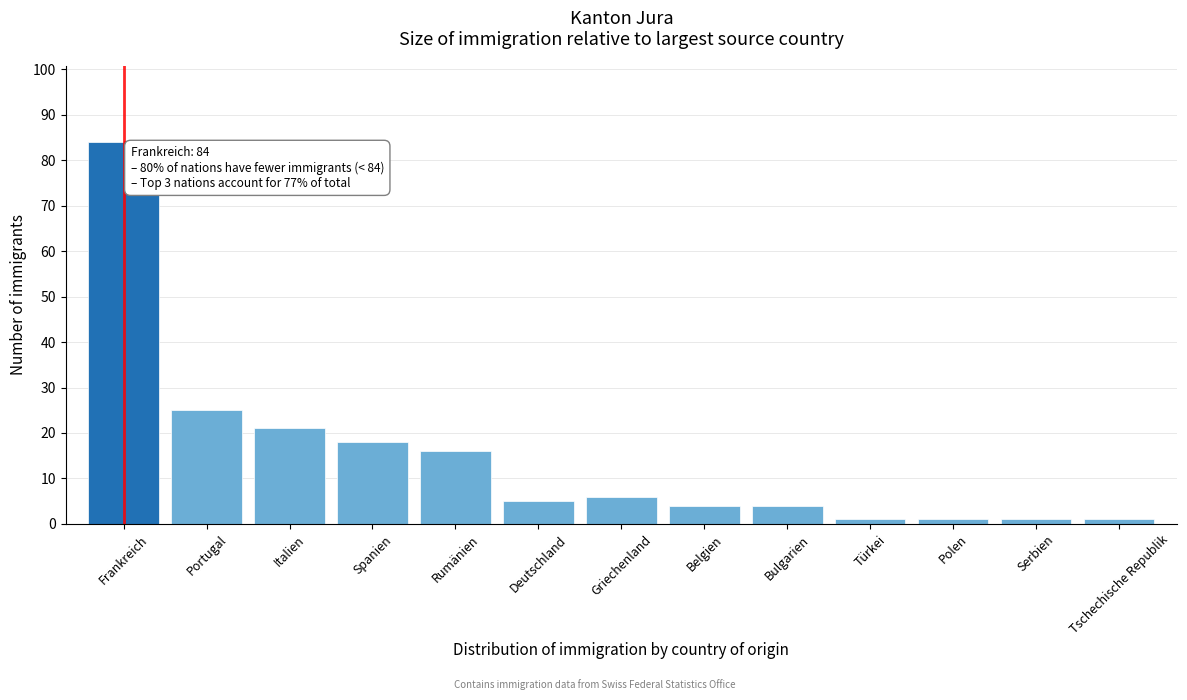

Reading right to left, what are all the values shown in this chart?

Tschechische Republik=1	Serbien=1	Polen=1	Türkei=1	Bulgarien=4	Belgien=4	Griechenland=6	Deutschland=5	Rumänien=16	Spanien=18	Italien=21	Portugal=25	Frankreich=84